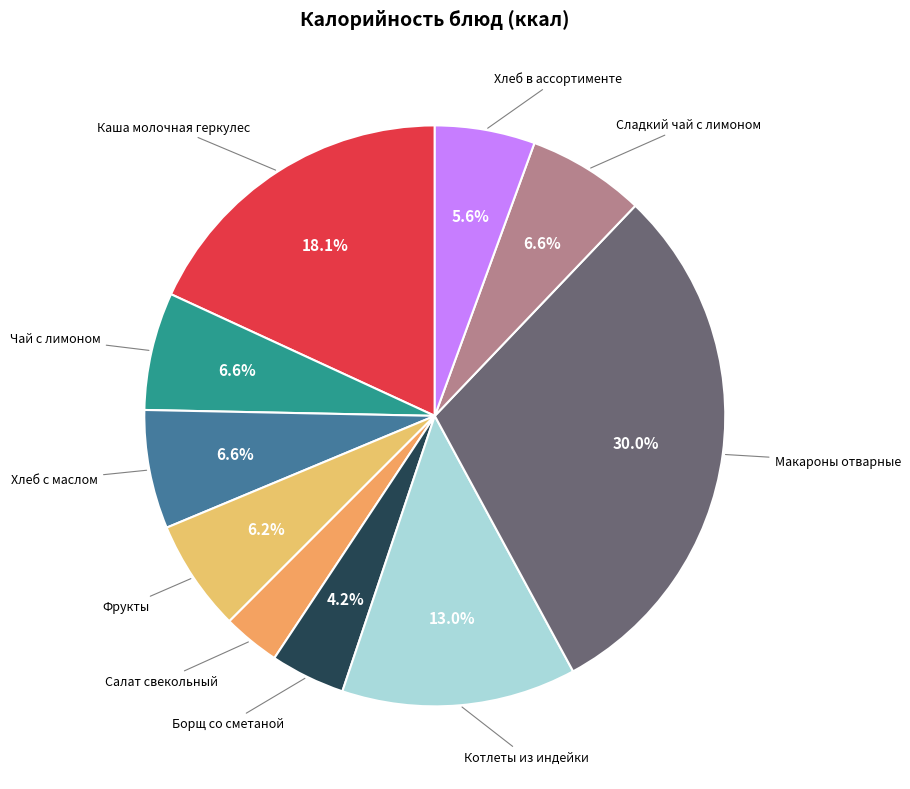

The Котлеты из индейки slice represents 13% of the pie. True or false?

True